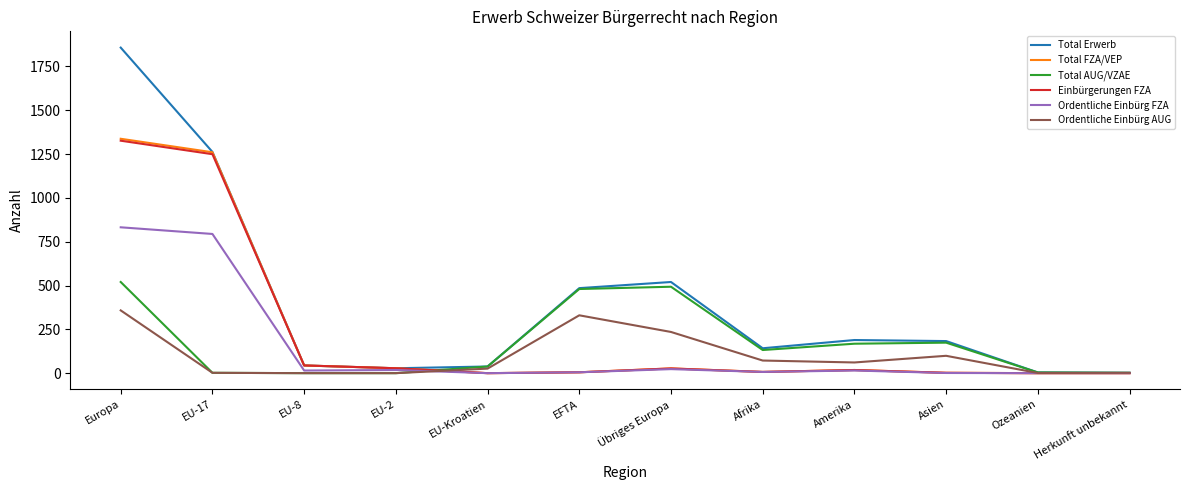

Which series has the largest total across all categories?

Total Erwerb